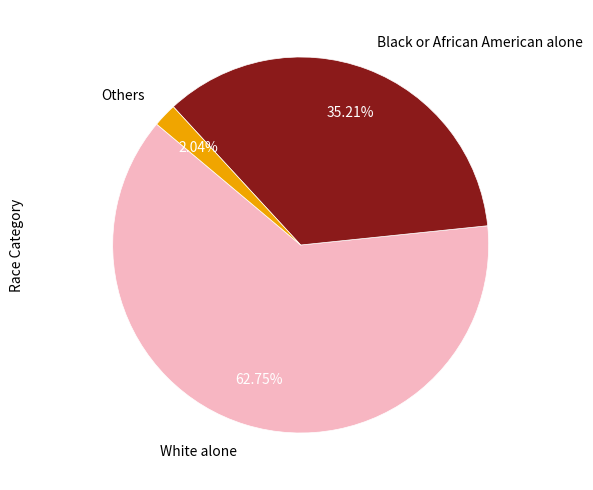

Rank the categories by value from lowest to highest.

Others, Black or African American alone, White alone